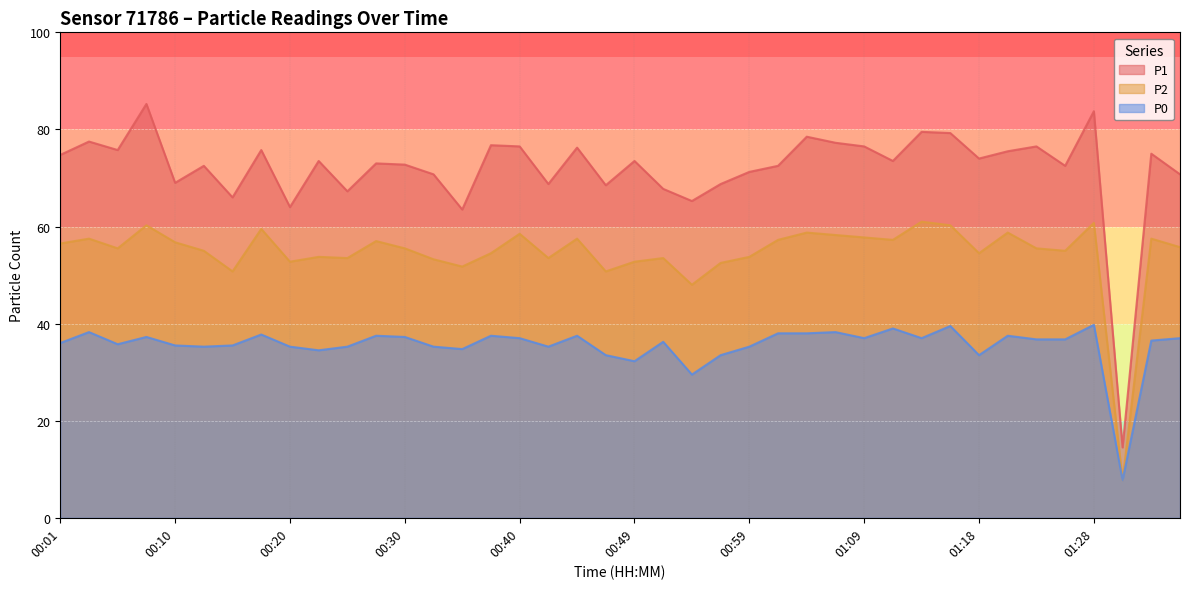

How many values in the P0 series are below 36?

17